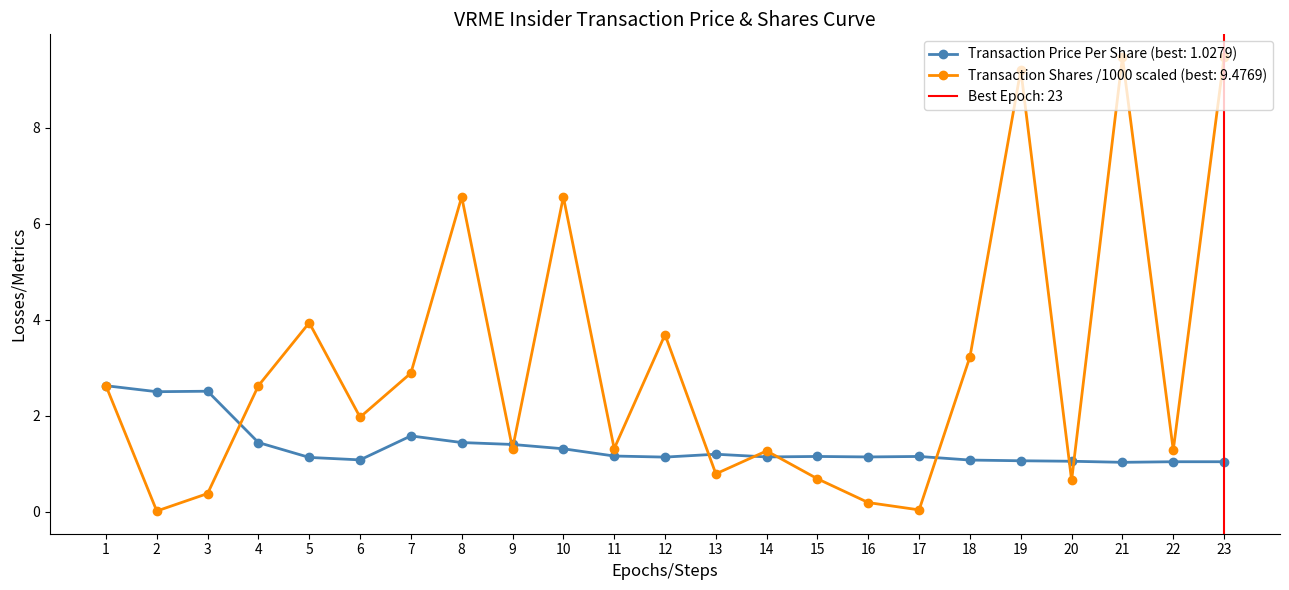

Is the value of Transaction Shares /1000 scaled (best: 9.4769) at 22 greater than the value of Transaction Price Per Share (best: 1.0279) at 21?

Yes